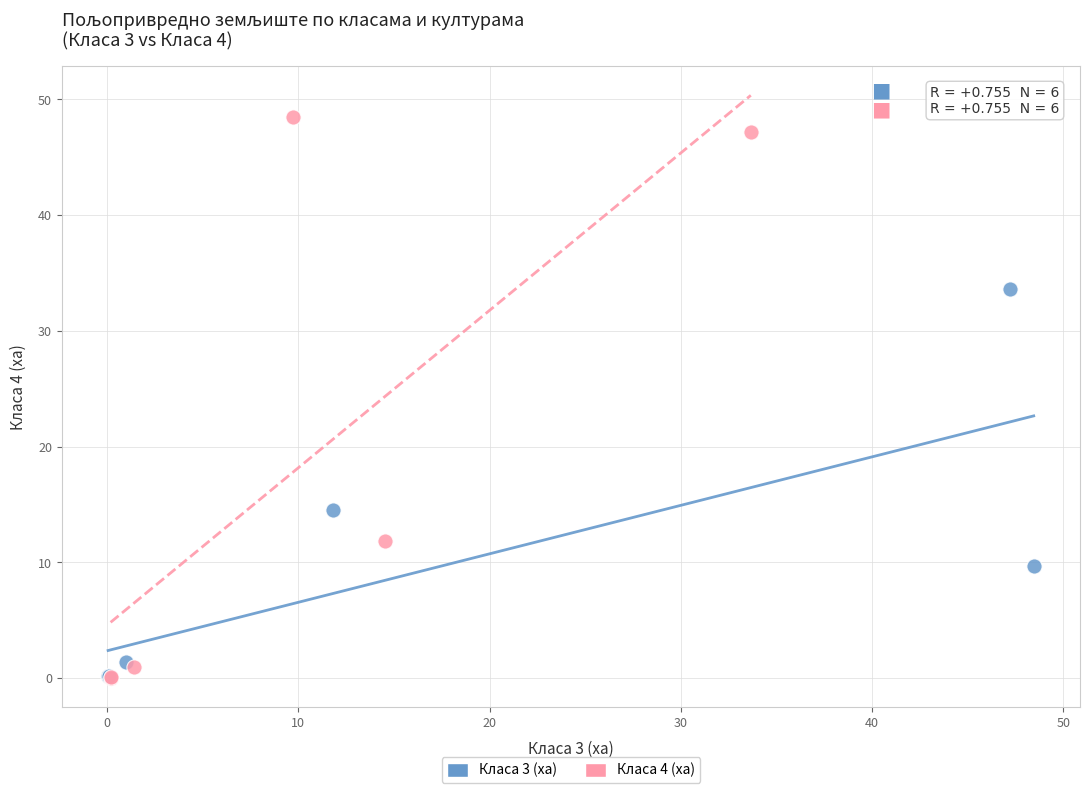

Which series reaches the maximum Y coordinate?

Класа 4 (ха)